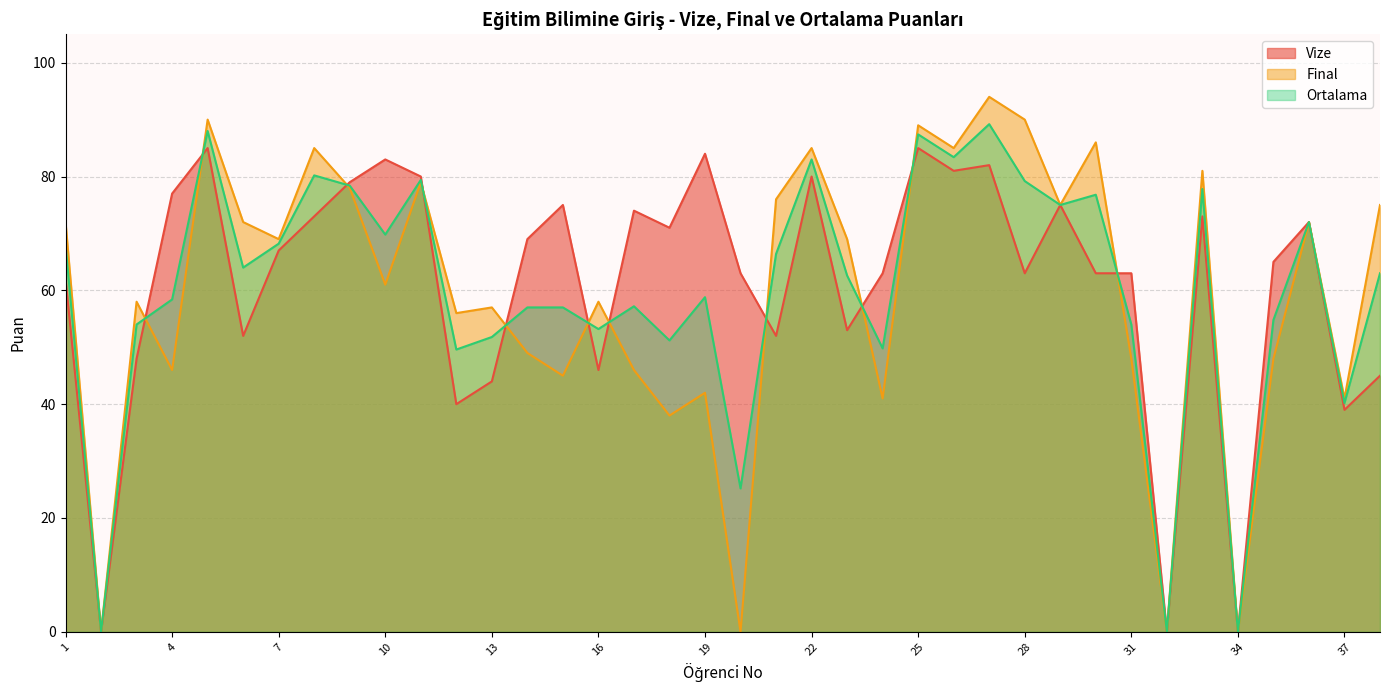

Which category has the lowest value across all series?

2